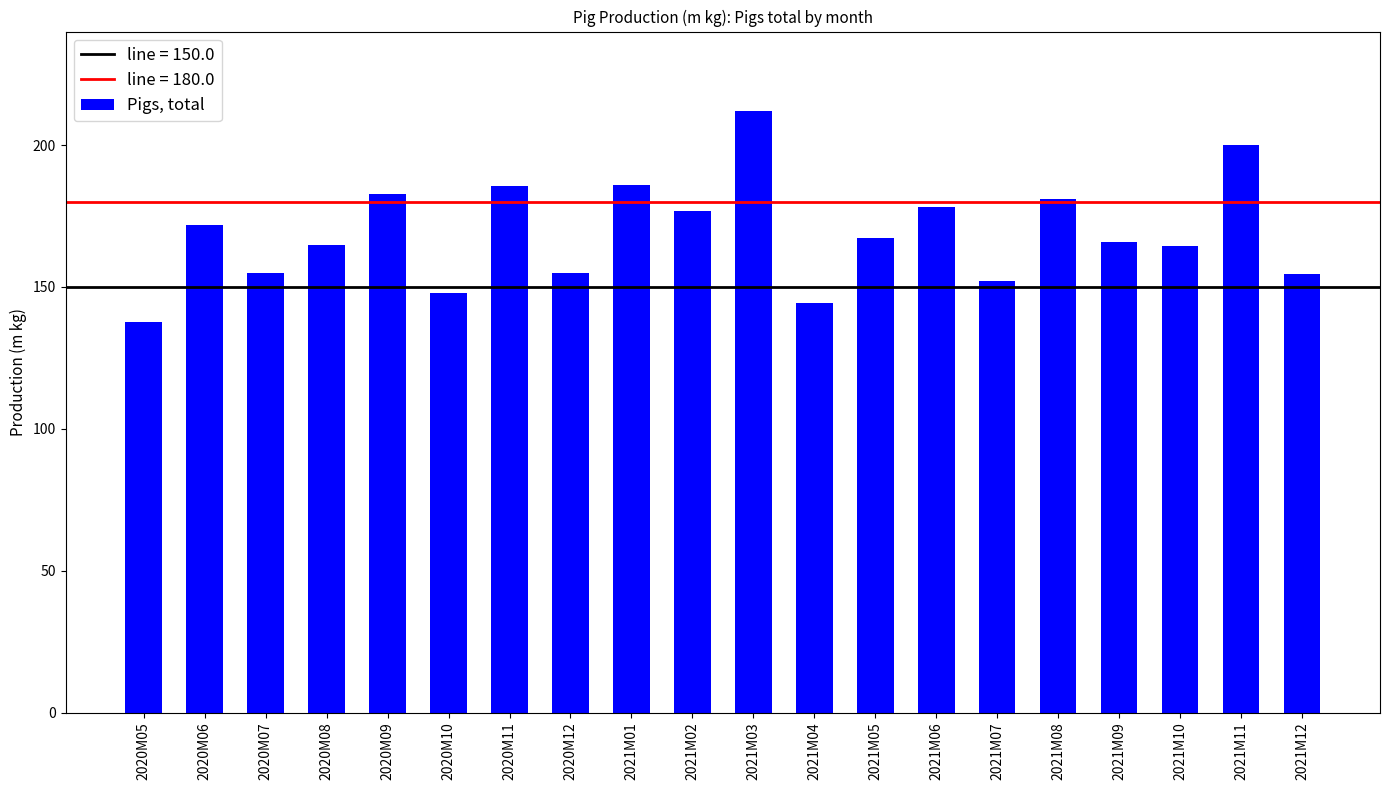

How many bars are there in total?

20